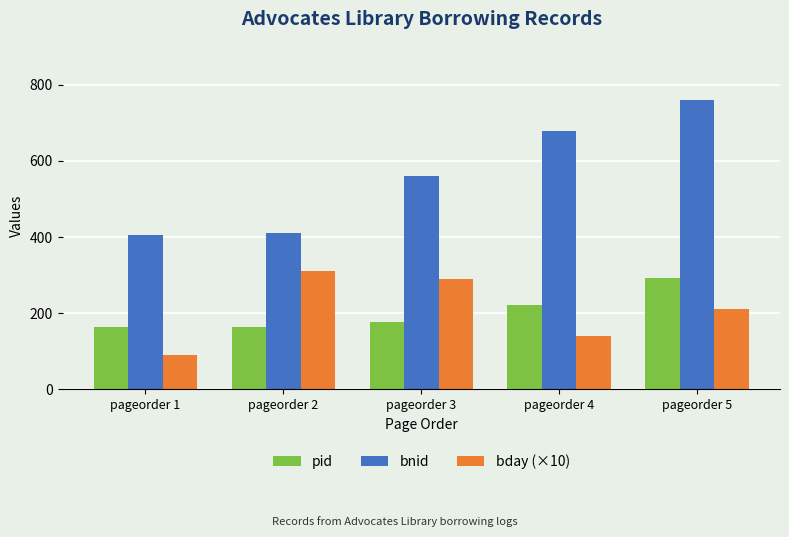

The pid series shows 164.7 at pageorder 2. True or false?

True